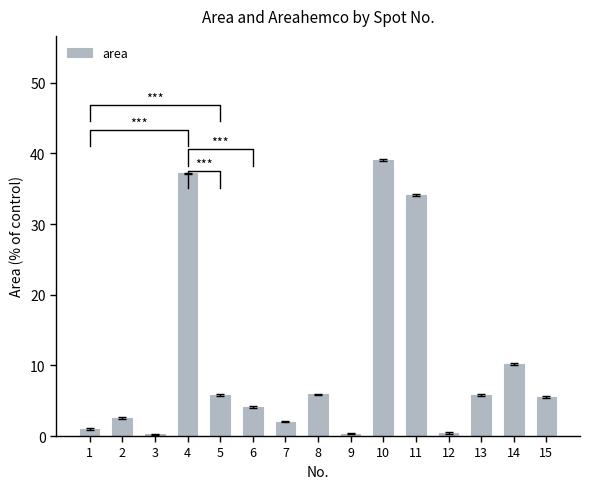

What is the difference between the maximum and minimum values?

38.8